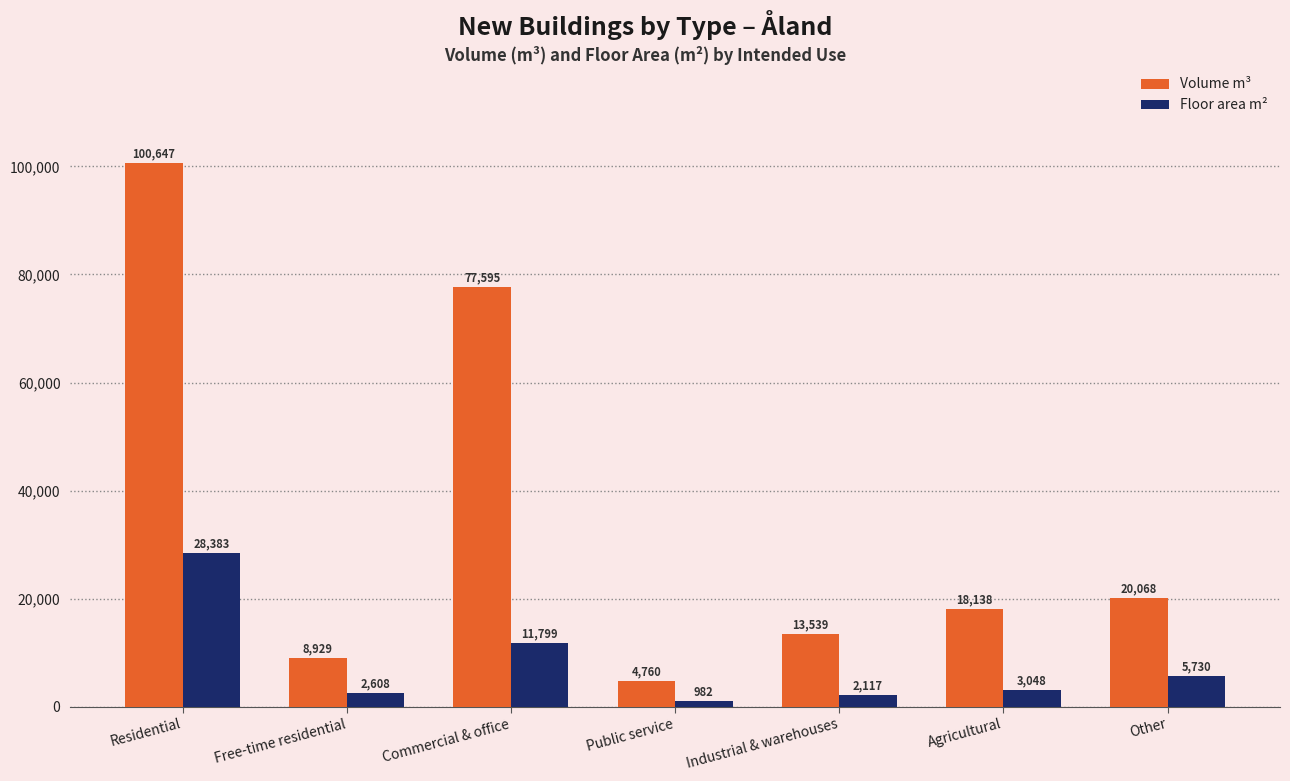

At which label is Floor area m² closest to 14682?

Commercial & office